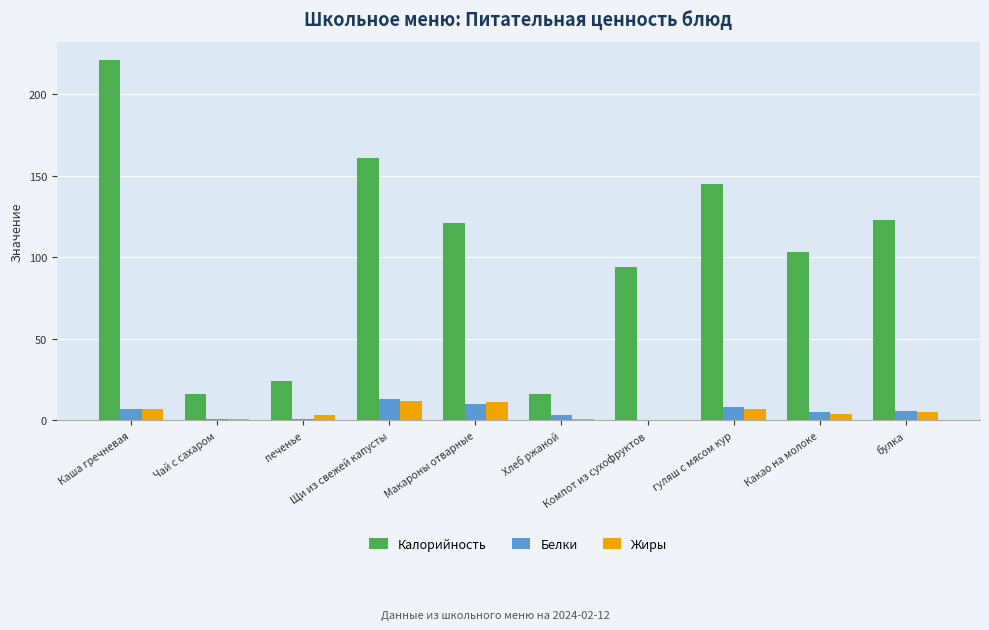

What is the highest value of the Белки series?

13